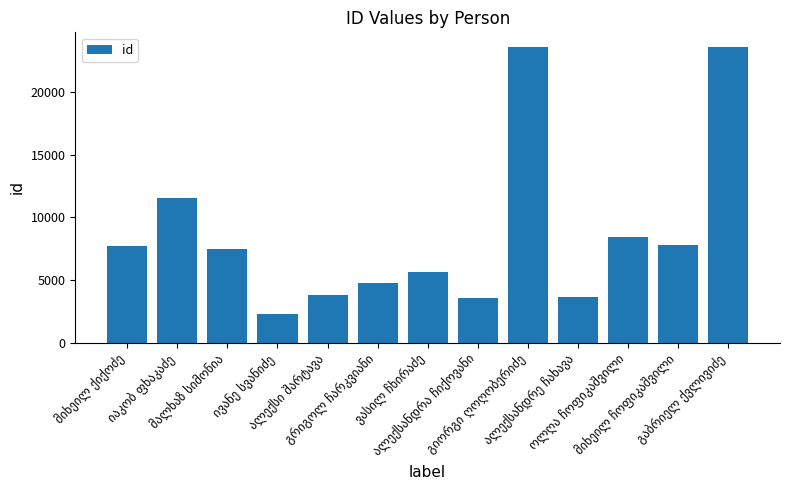

What is the maximum value shown in the chart?

23586